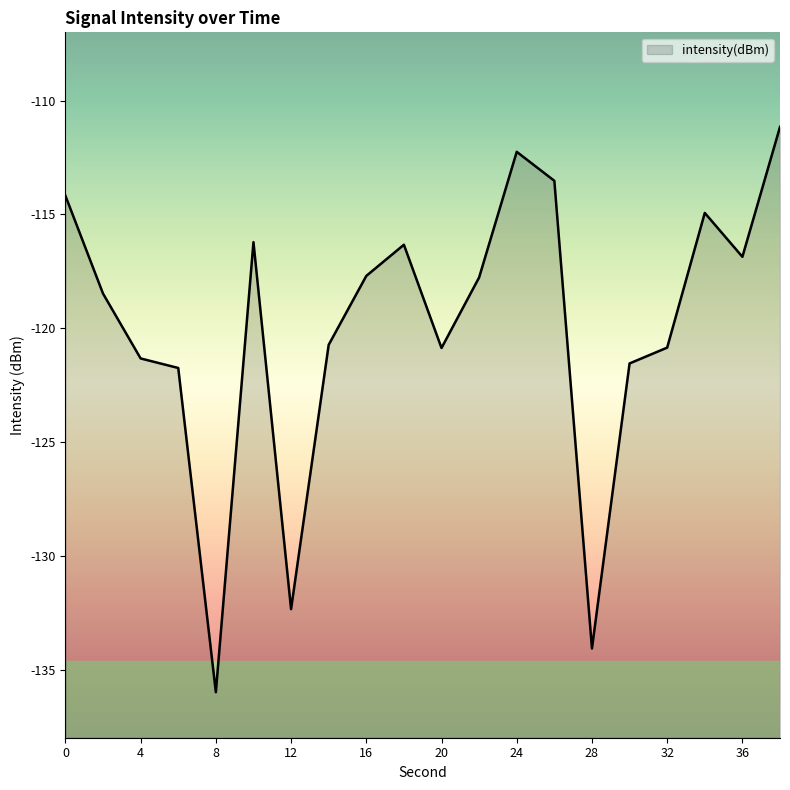

What is the difference between the second highest and minimum values?

23.7